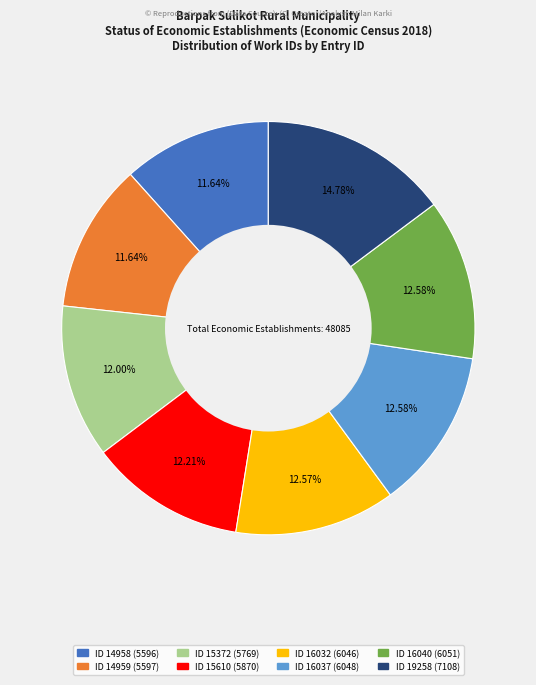

Is there any slice that represents more than half of the pie?

No